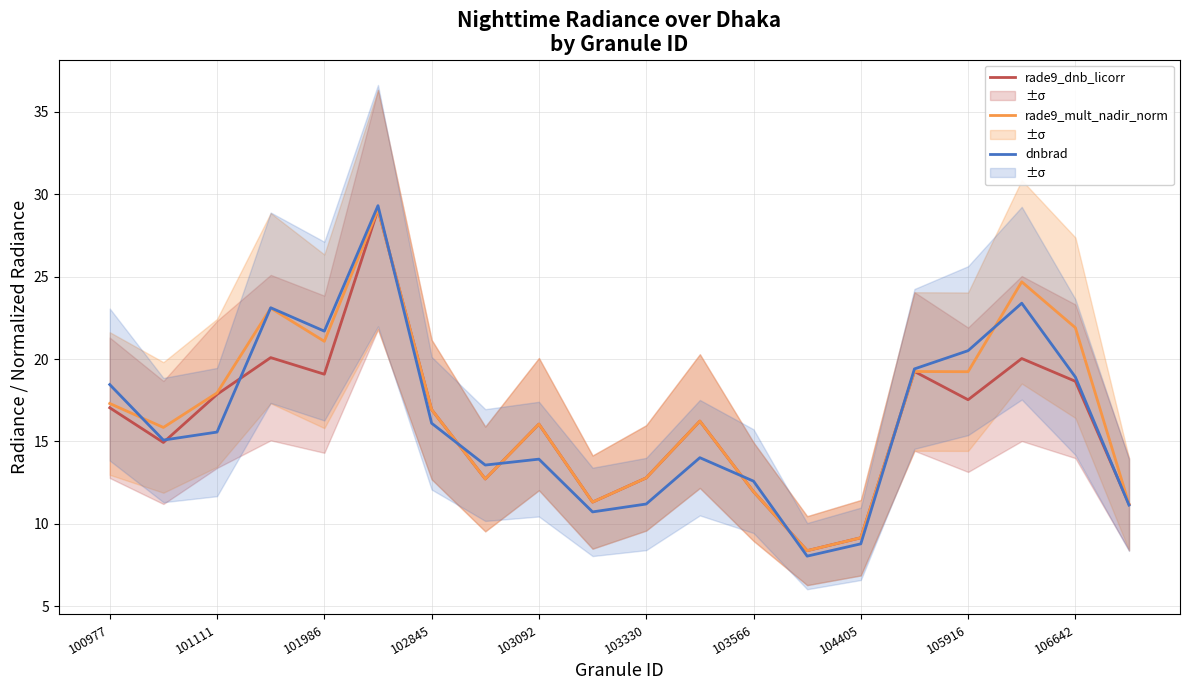

What is the label of the 20th point from the right?

100977